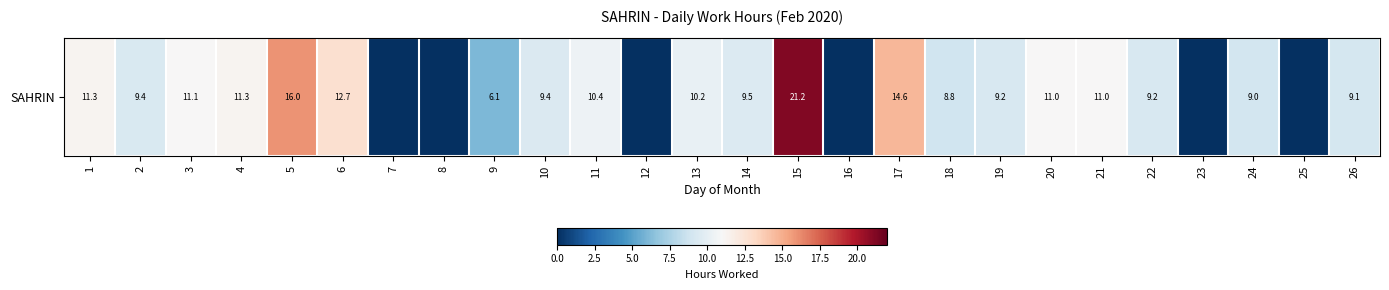

Reading right to left, what are all the values shown in this chart?

26=9.1	25=0.0	24=9.0	23=0.0	22=9.2	21=11.0	20=11.0	19=9.2	18=8.8	17=14.6	16=0.0	15=21.2	14=9.5	13=10.2	12=0.0	11=10.4	10=9.4	9=6.1	8=0.0	7=0.0	6=12.7	5=16.0	4=11.3	3=11.1	2=9.4	1=11.3